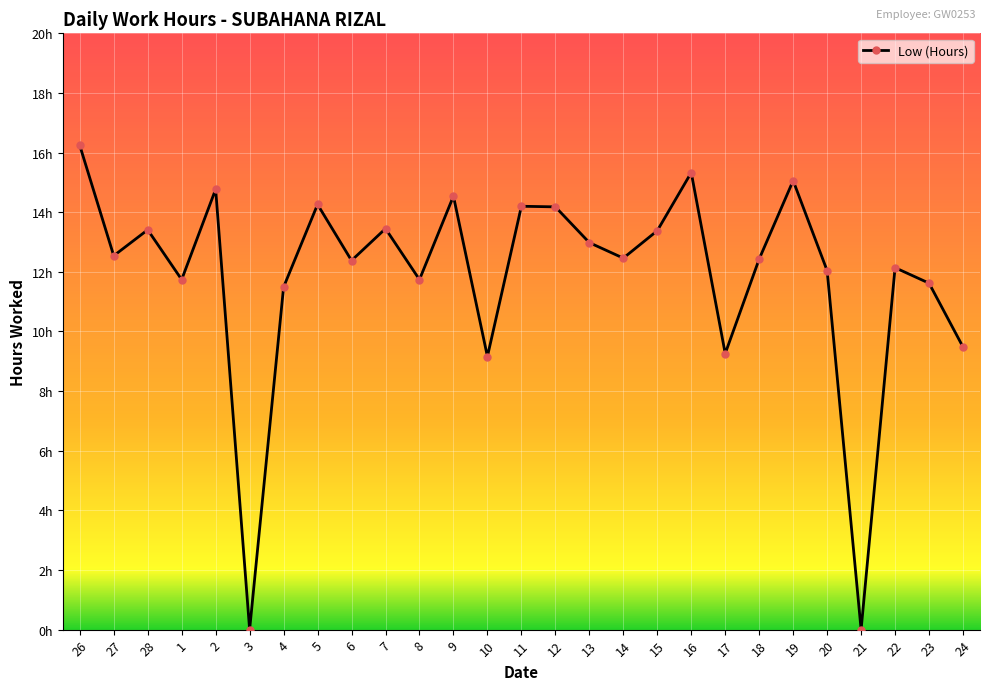

What is the difference between the second highest and second lowest values?

15.3